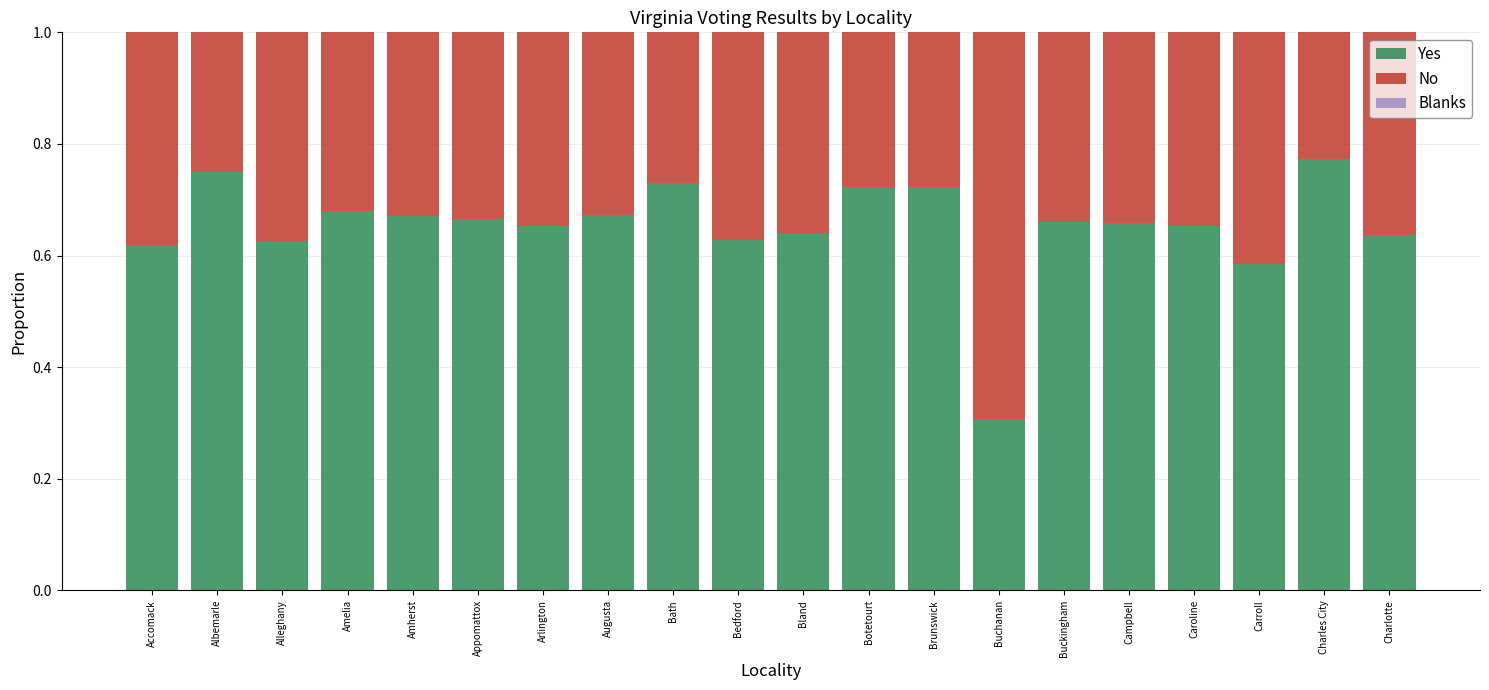

What is the total value across all series at Accomack?

1.0